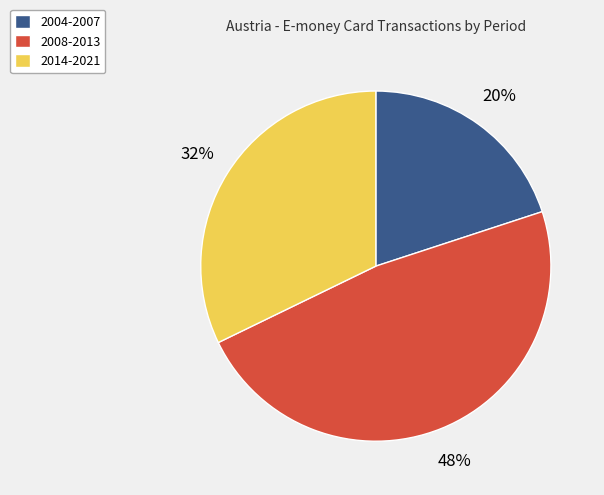

What percentage is the 2008-2013 slice, to the nearest percent?

48%